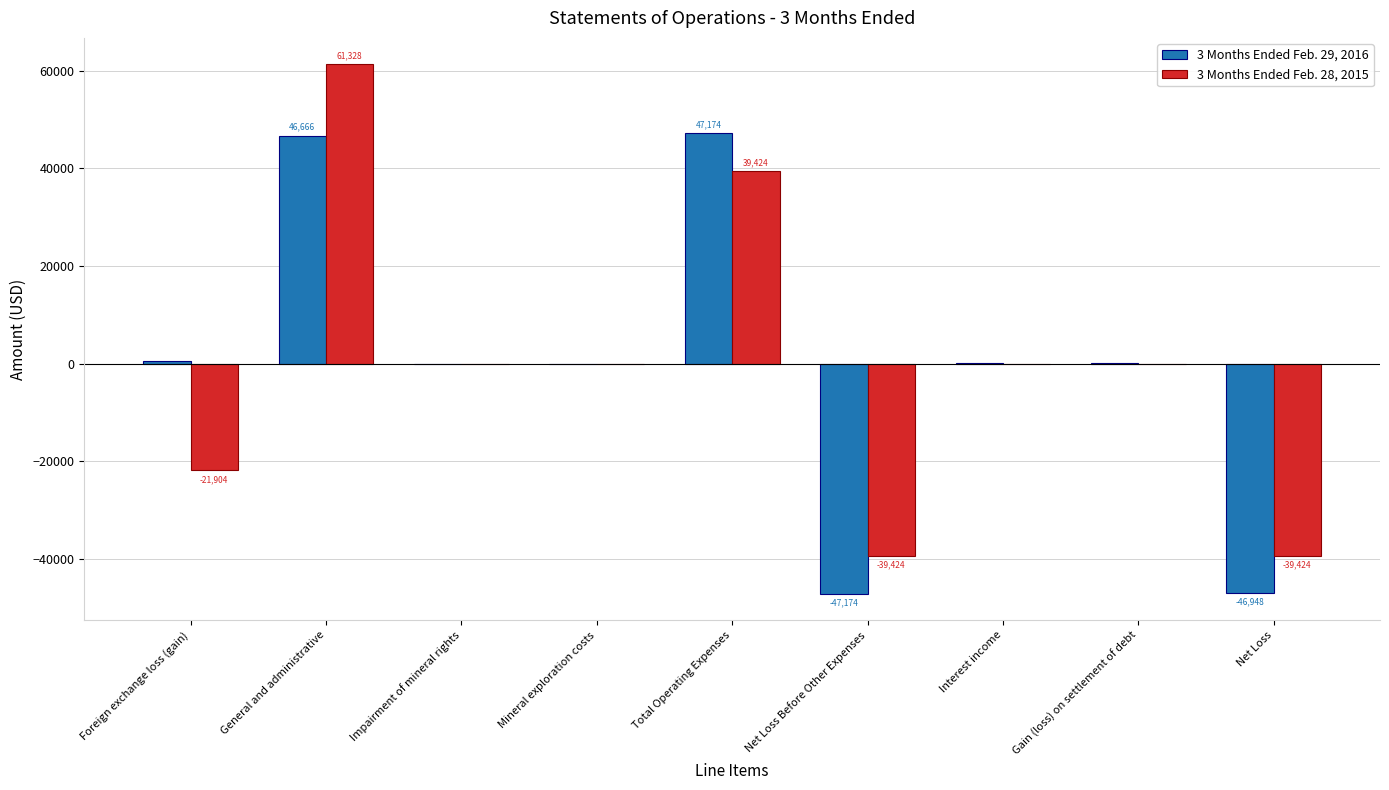

Which series changed the most between General and administrative and Net Loss?

3 Months Ended Feb. 28, 2015